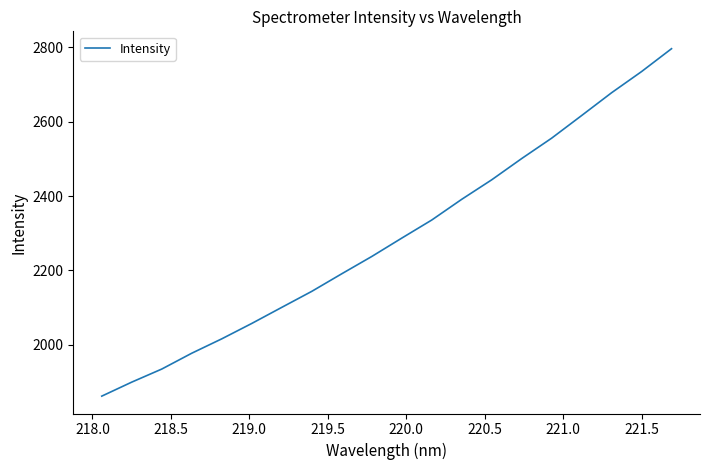

What is the smallest value displayed?

1861.2